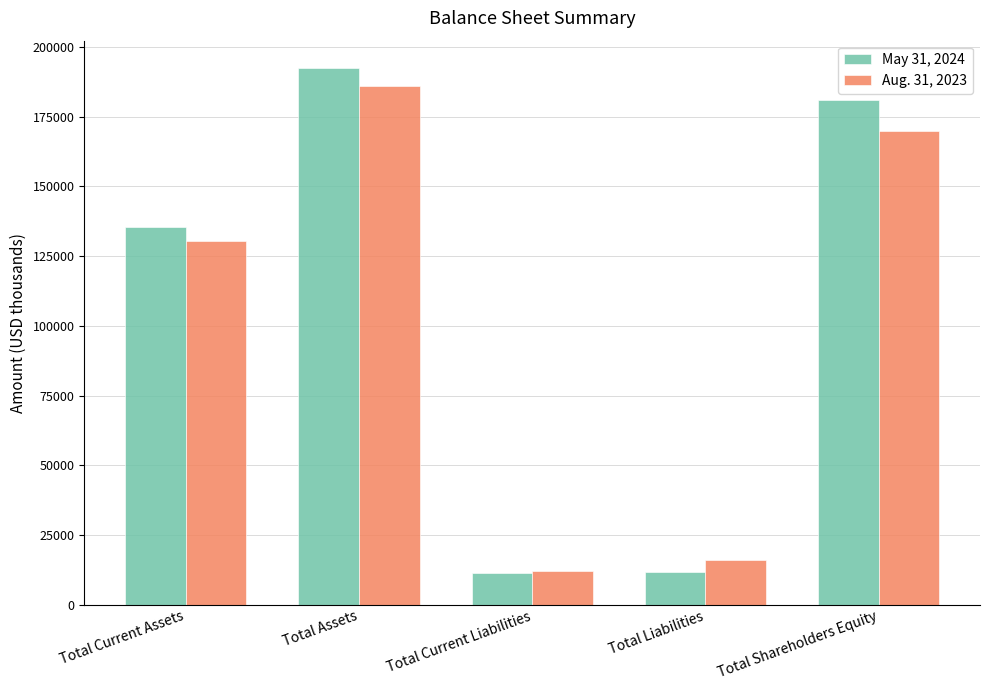

What position from the right is Total Current Liabilities?

3